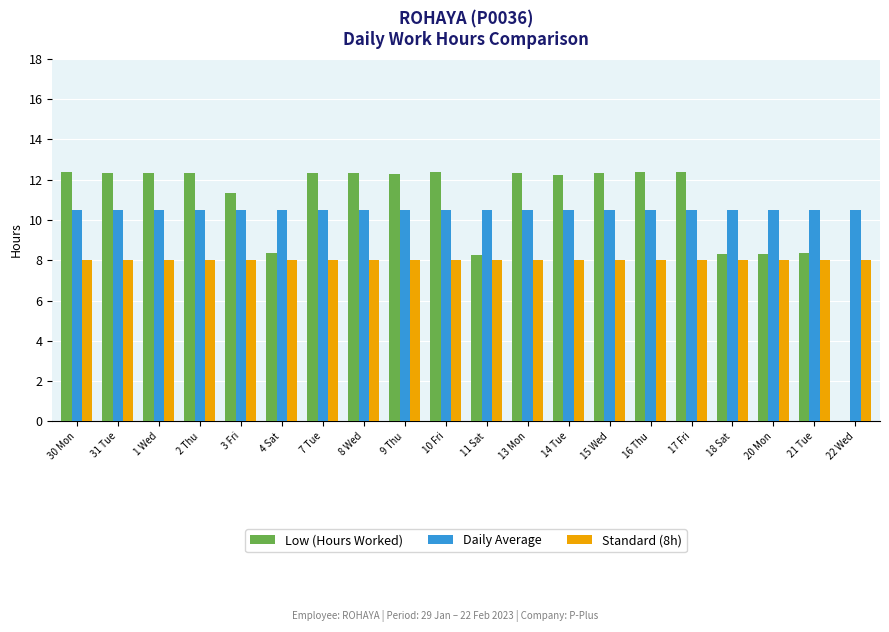

What is the total value across all series at 3 Fri?

29.8